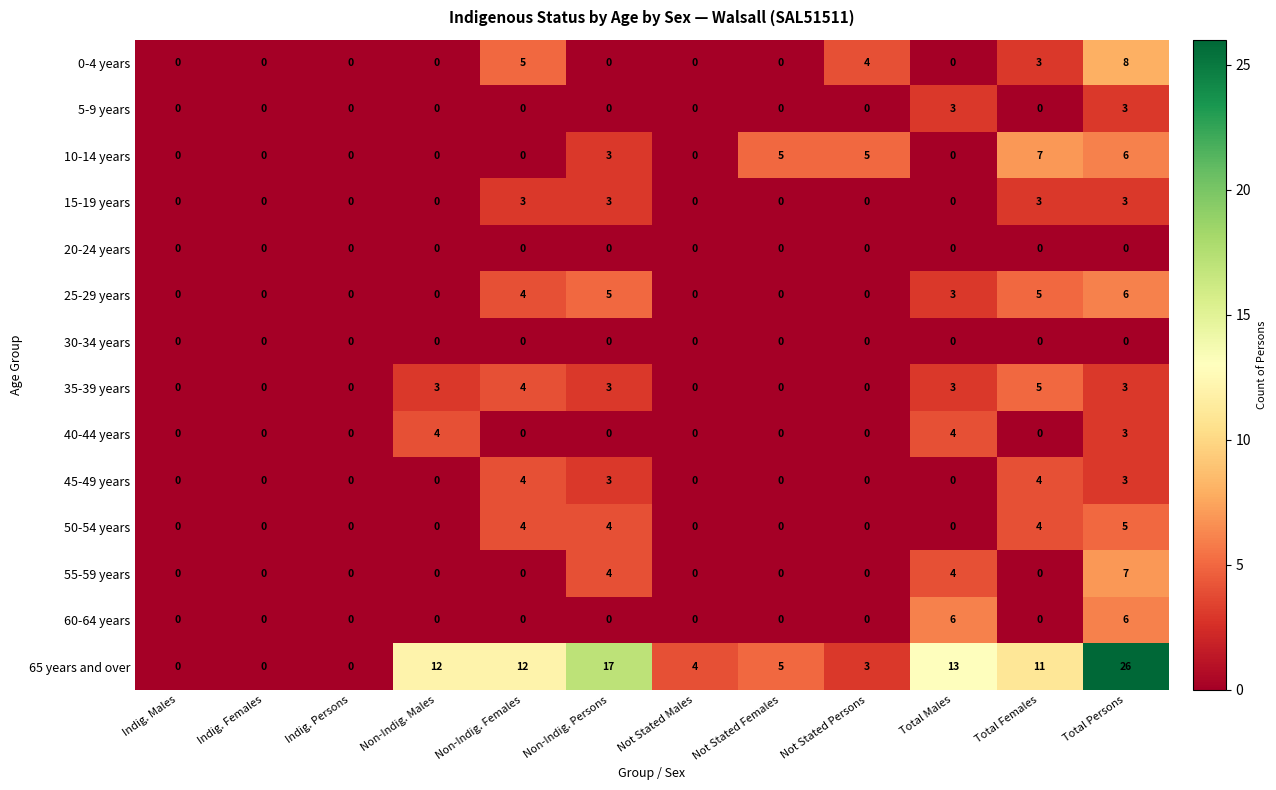

What is the difference between the highest and lowest values at Non-Indig. Persons?

17